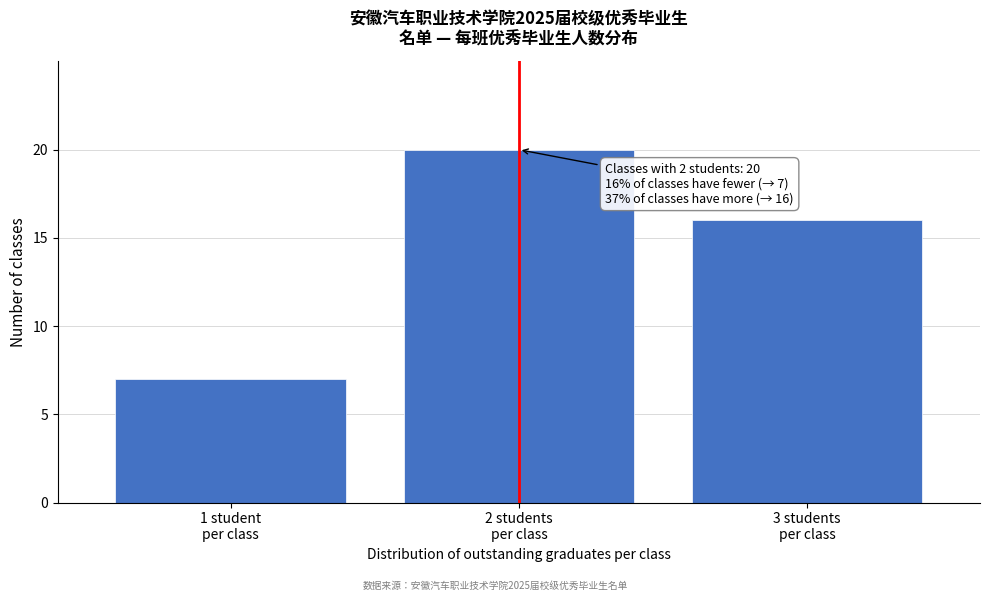

Reading right to left, list all the values displayed in this chart.

16	20	7